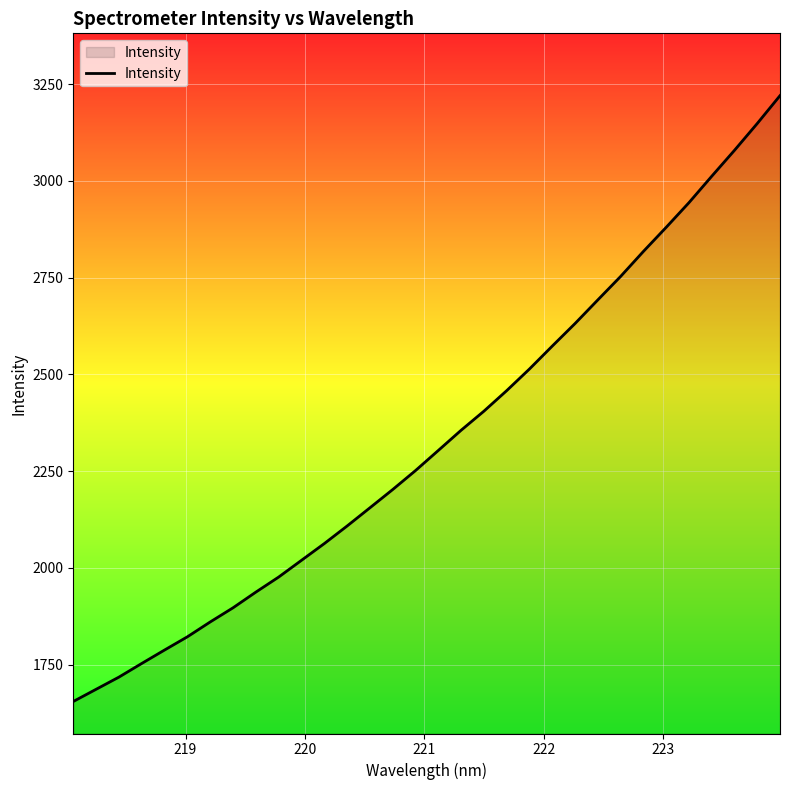

What is the difference between the maximum and minimum values?

1565.5